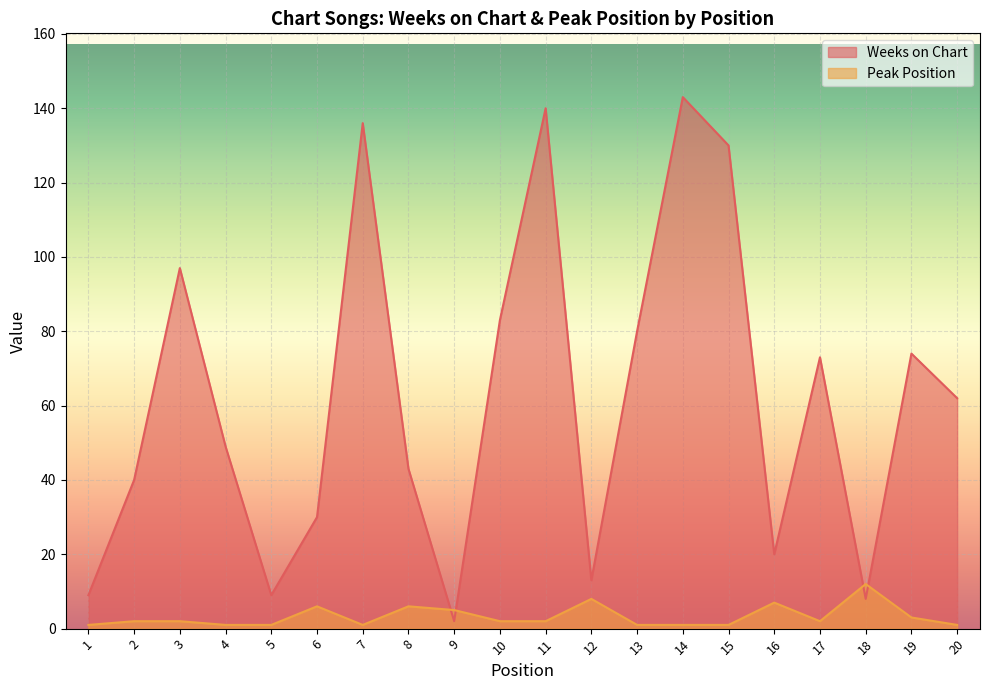

How many lines are shown in the chart?

2